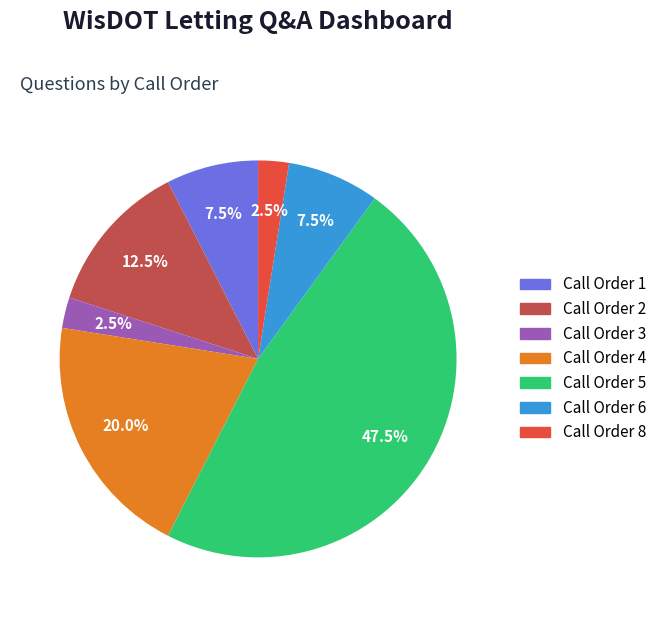

To the nearest percent, what percentage of the pie is Call Order 4?

20%